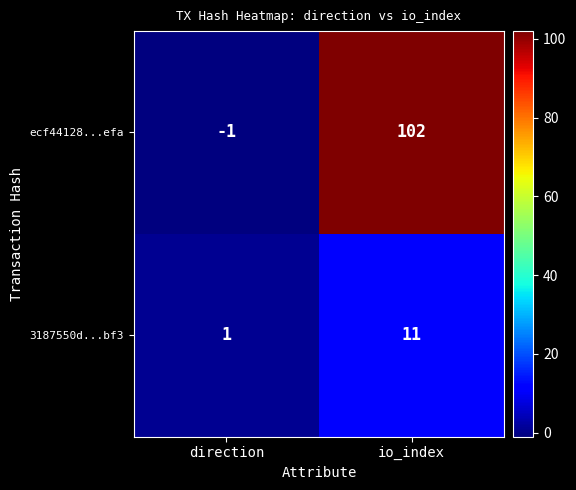

At which category does the chart reach its minimum across all series?

direction